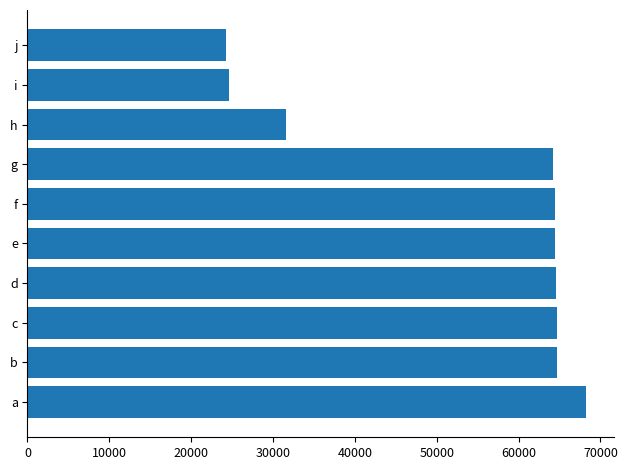

What is the minimum value shown in the chart?

24197